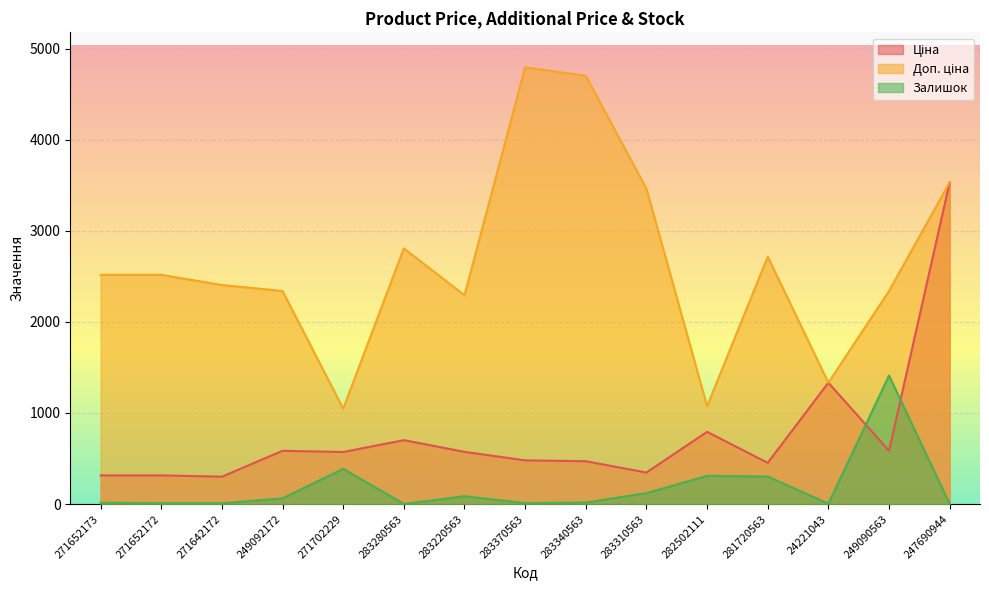

How many lines are shown in the chart?

3